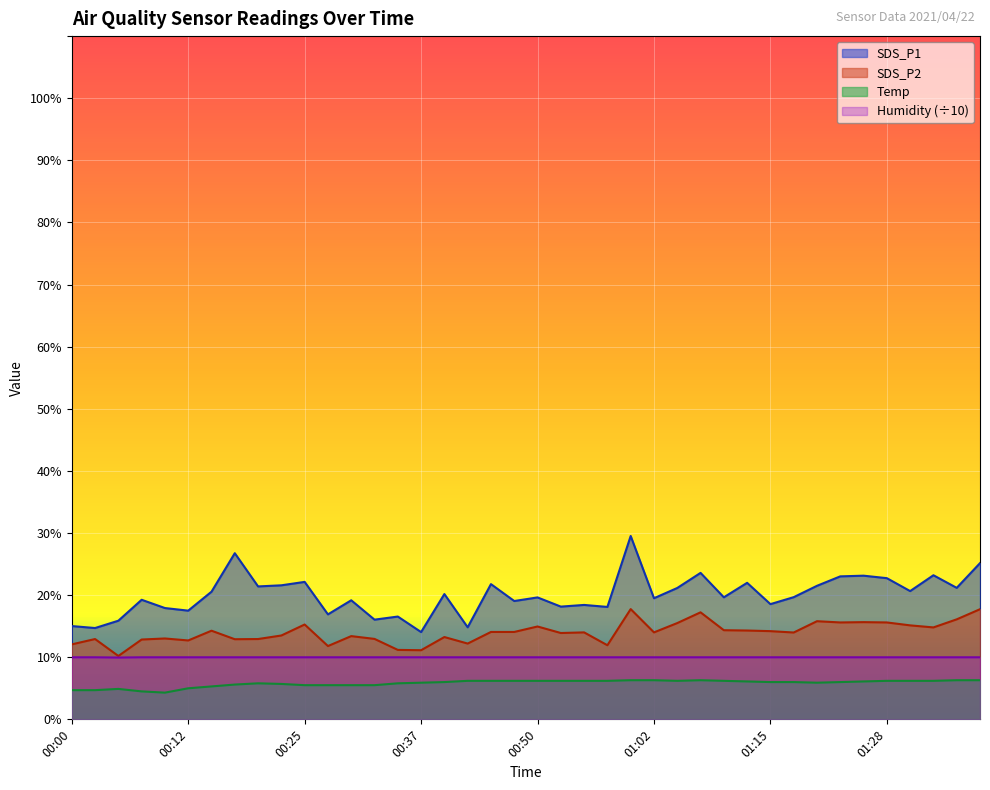

What is the maximum value shown in the chart?

29.5